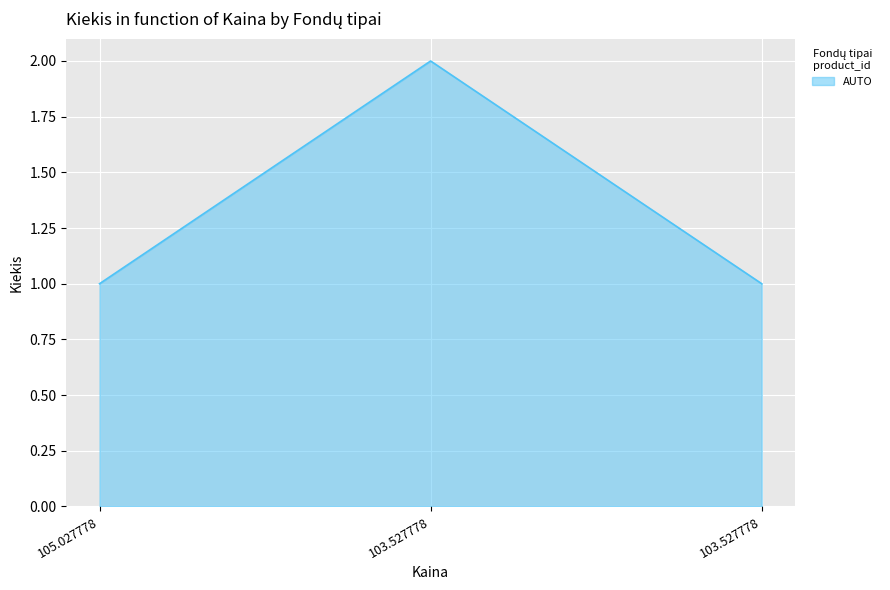

At which label is the value closest to 1?

105.027778